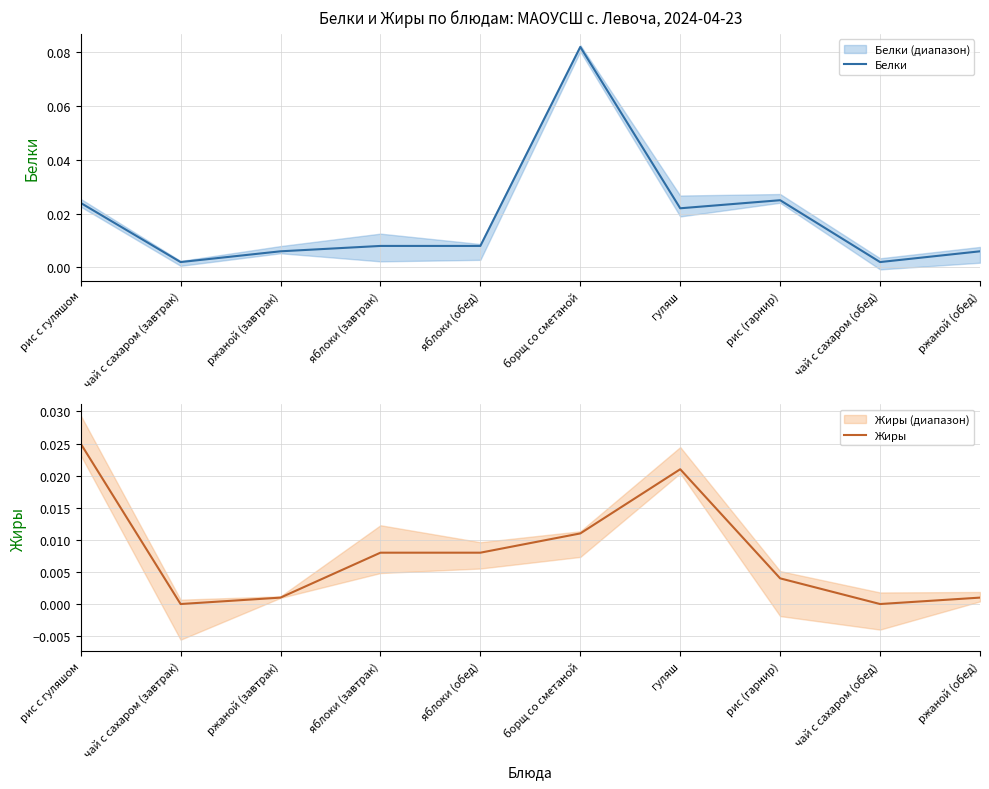

True or false: Белки has a value of 0.0 at рис (гарнир).

True